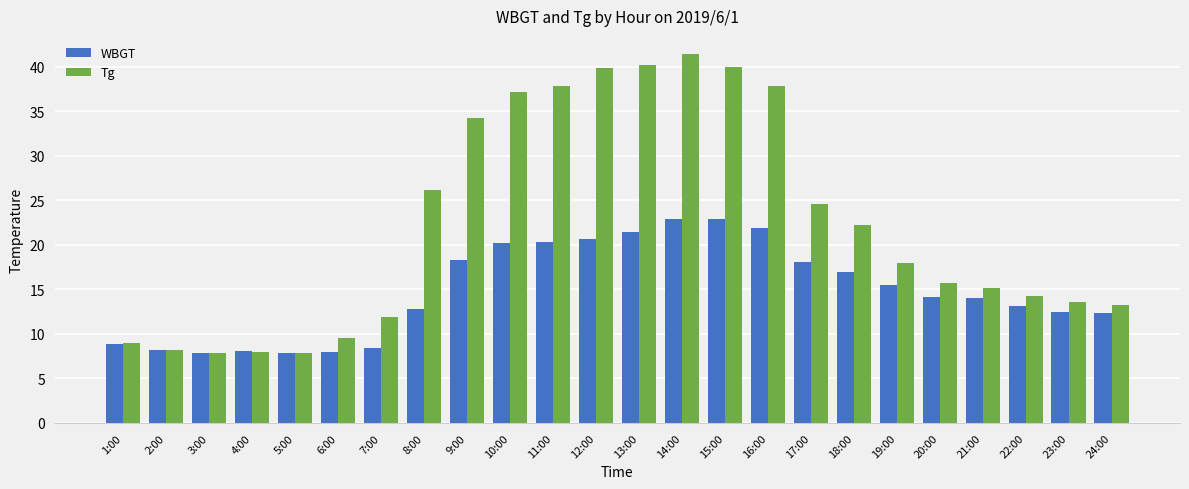

Rank the series by their average value, from highest to lowest.

Tg, WBGT